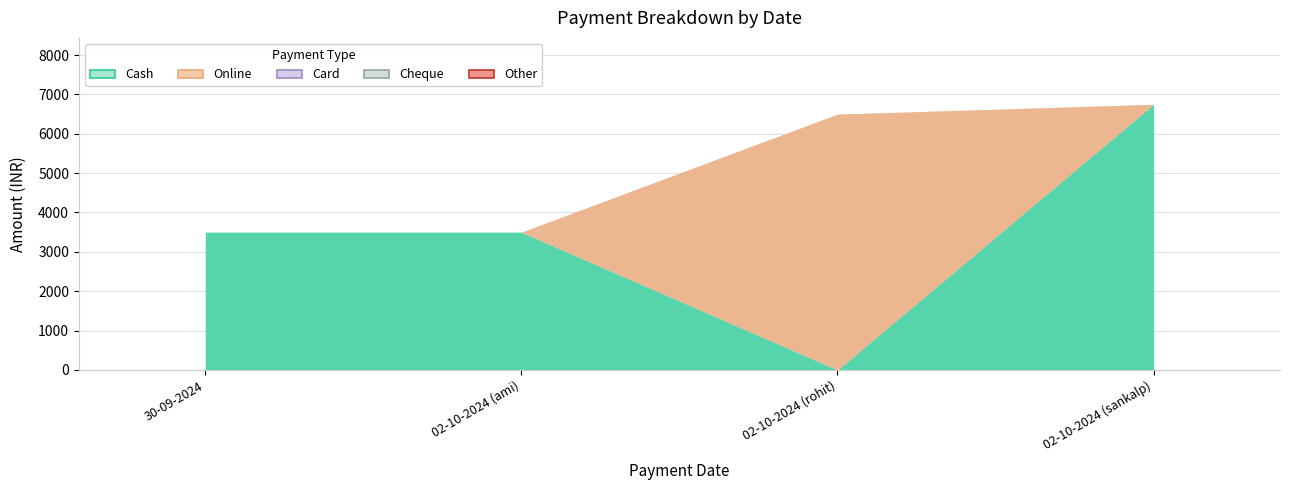

True or false: Card and Other cross at least once.

False